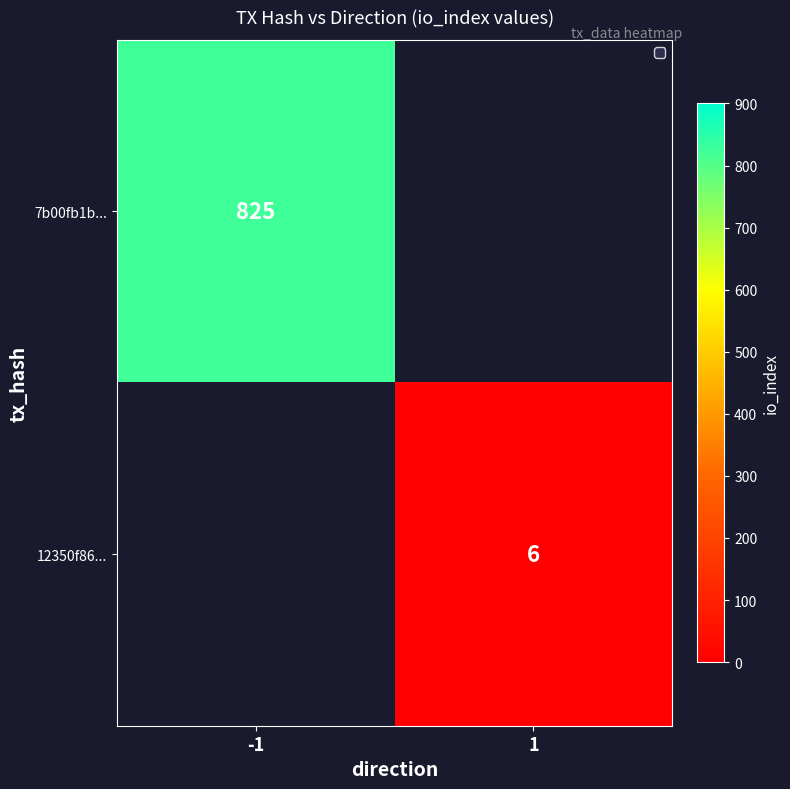

Is it true that 7b00fb1b... equals 240 at -1?

False